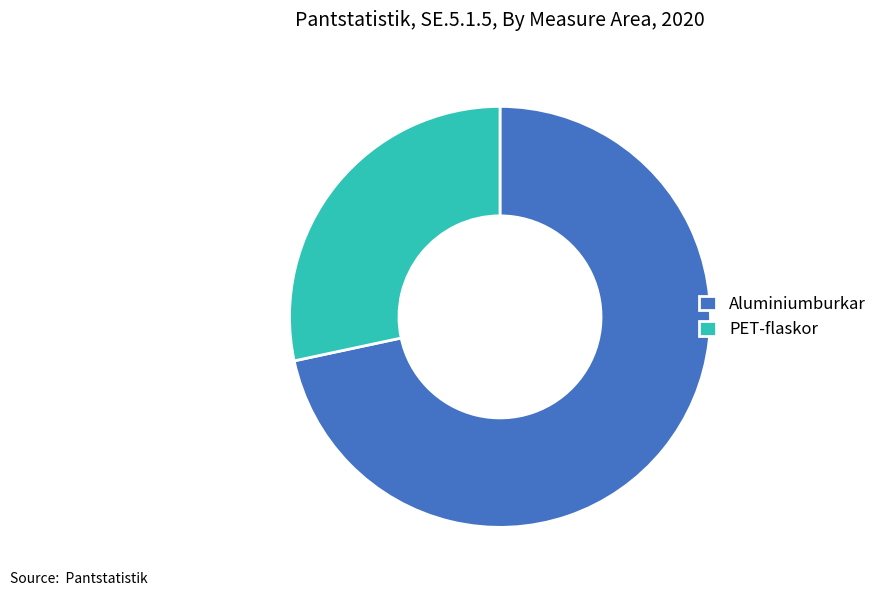

Does PET-flaskor account for over 50% of the chart?

No